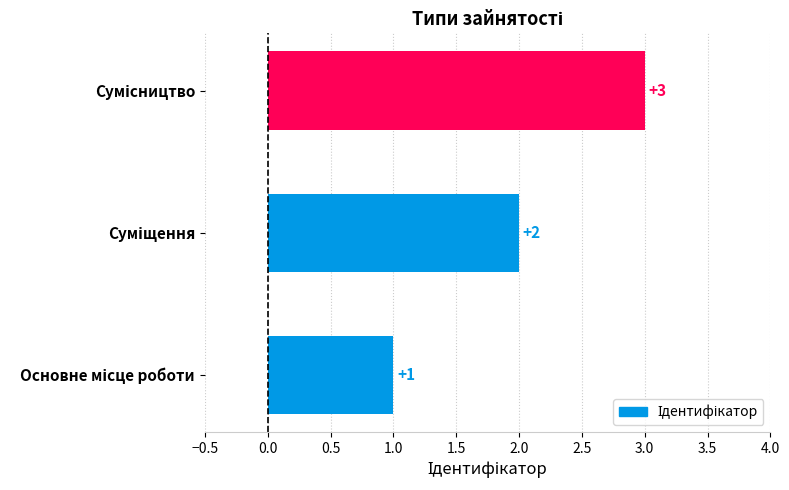

What is the difference between the second highest and minimum values?

1